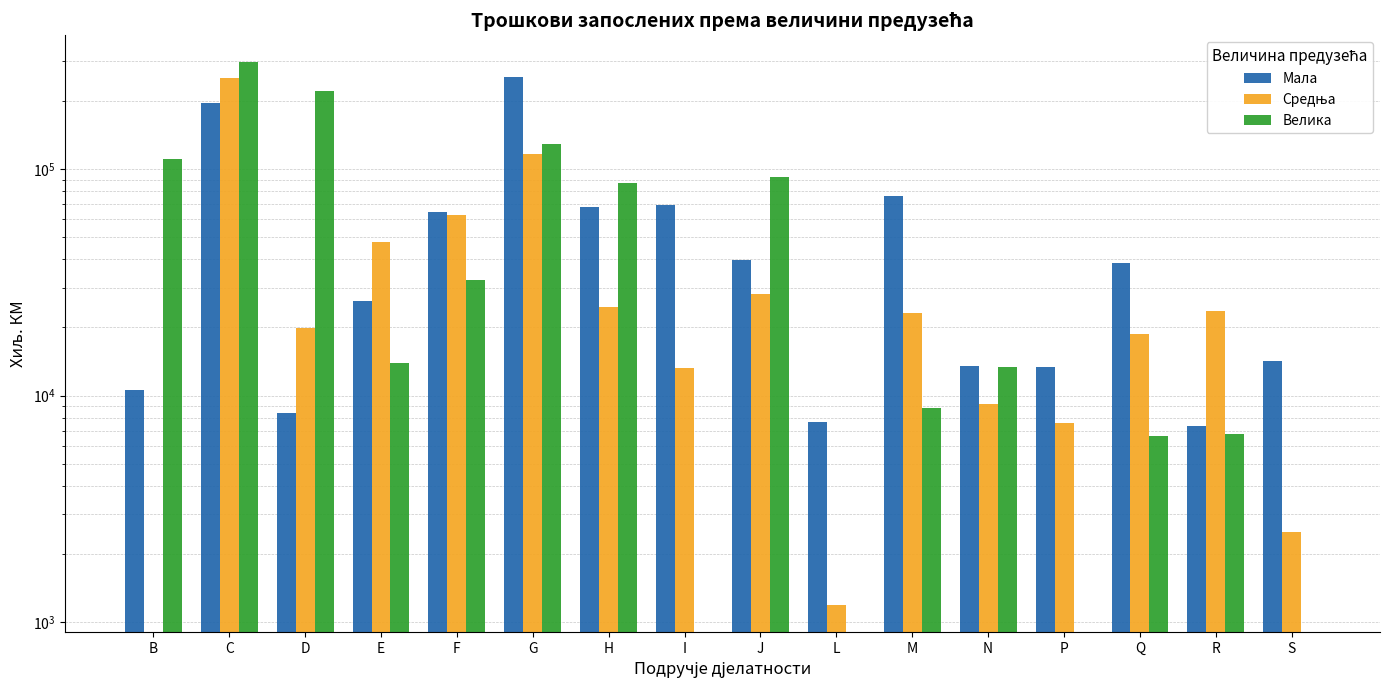

Reading left to right, extract all data points from this chart.

Мала: B=10635	C=195103	D=8345	E=26067	F=64767	G=256206	H=68381	I=69478	J=39701	L=7618	М=76420	N=13562	P=13406	Q=38519	R=7329	S=14246
Средња: B=0	C=251676	D=19824	E=47461	F=63070	G=117142	H=24575	I=13273	J=28154	L=1191	М=23128	N=9177	P=7529	Q=18661	R=23545	S=2485
Велика: B=111348	C=296166	D=222313	E=13859	F=32519	G=129336	H=87241	I=0	J=92533	L=0	М=8781	N=13348	P=0	Q=6617	R=6799	S=0